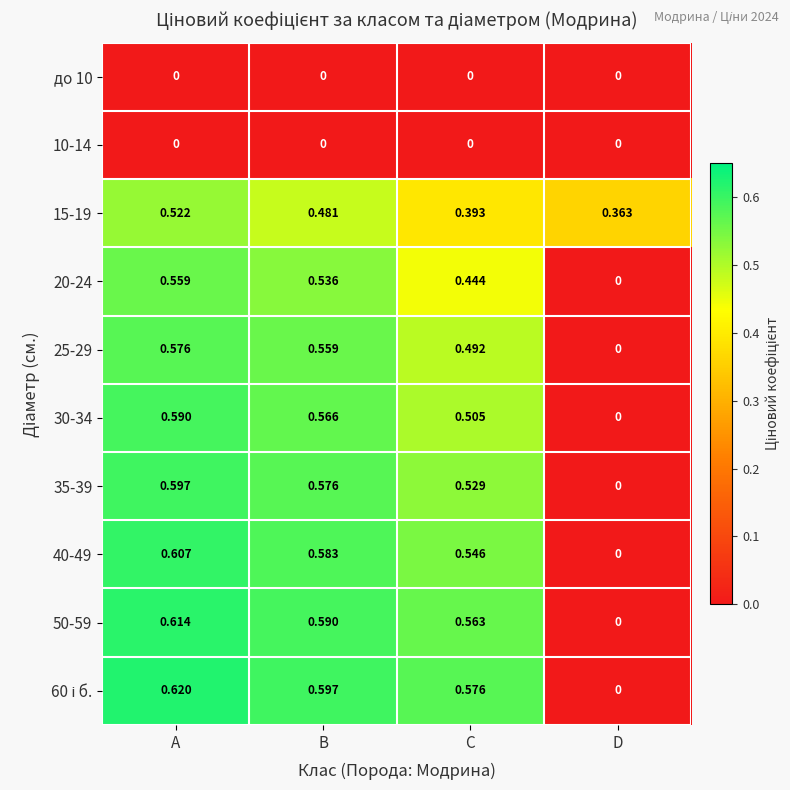

At which category is the sum across all series the highest?

A